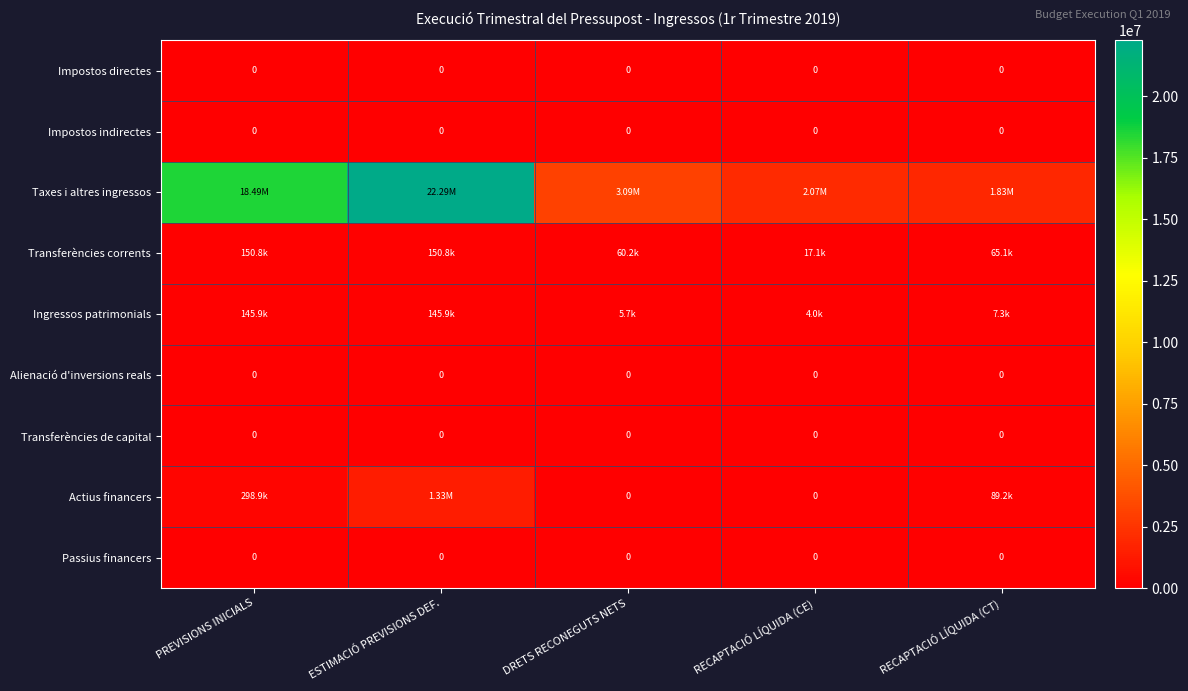

Which has a higher value, RECAPTACIÓ LÍQUIDA (CT) or ESTIMACIÓ PREVISIONS DEF.?

RECAPTACIÓ LÍQUIDA (CT)